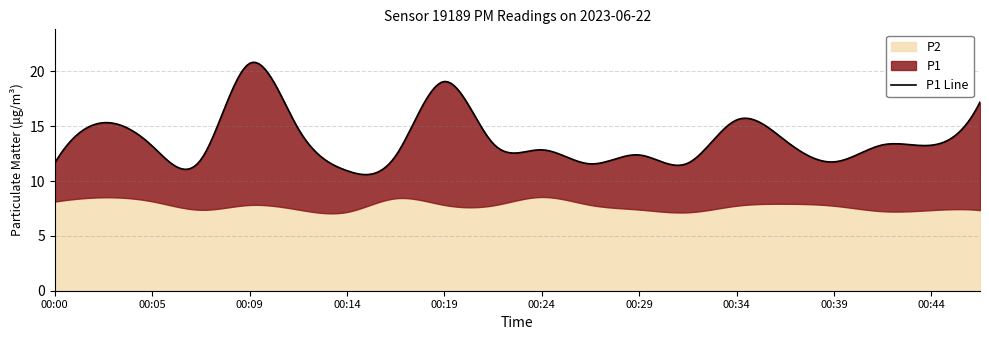

Rank the categories by P2 value from highest to lowest.

00:24, 00:02, 00:17, 00:05, 00:00, 00:37, 00:09, 00:19, 00:27, 00:22, 00:34, 00:39, 00:12, 00:29, 00:07, 00:44, 00:46, 00:41, 00:14, 00:32